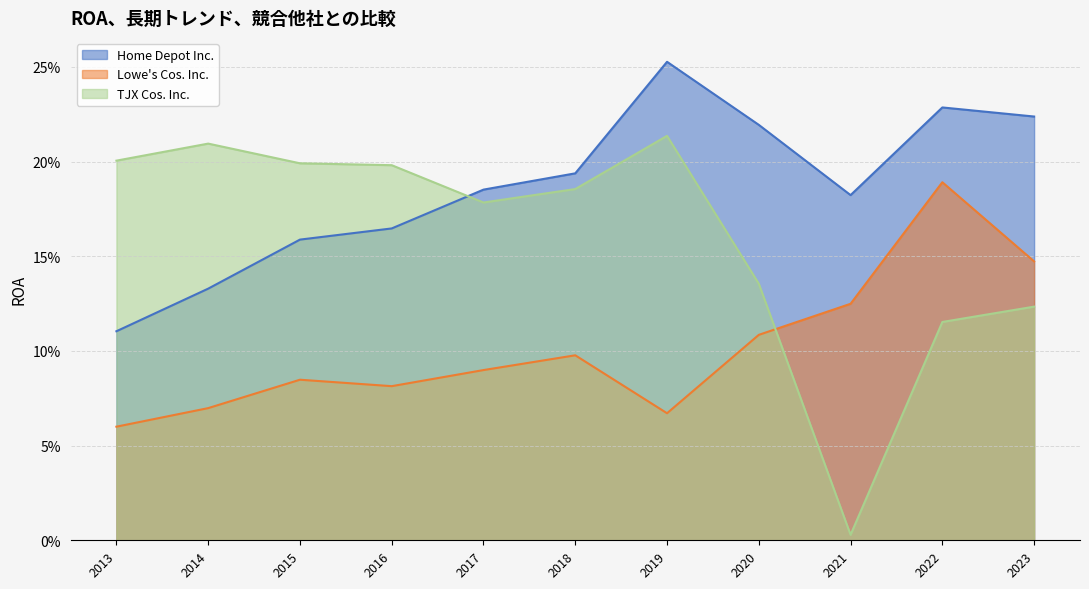

In TJX Cos. Inc., how many points are higher than both neighbors (excluding endpoints)?

2